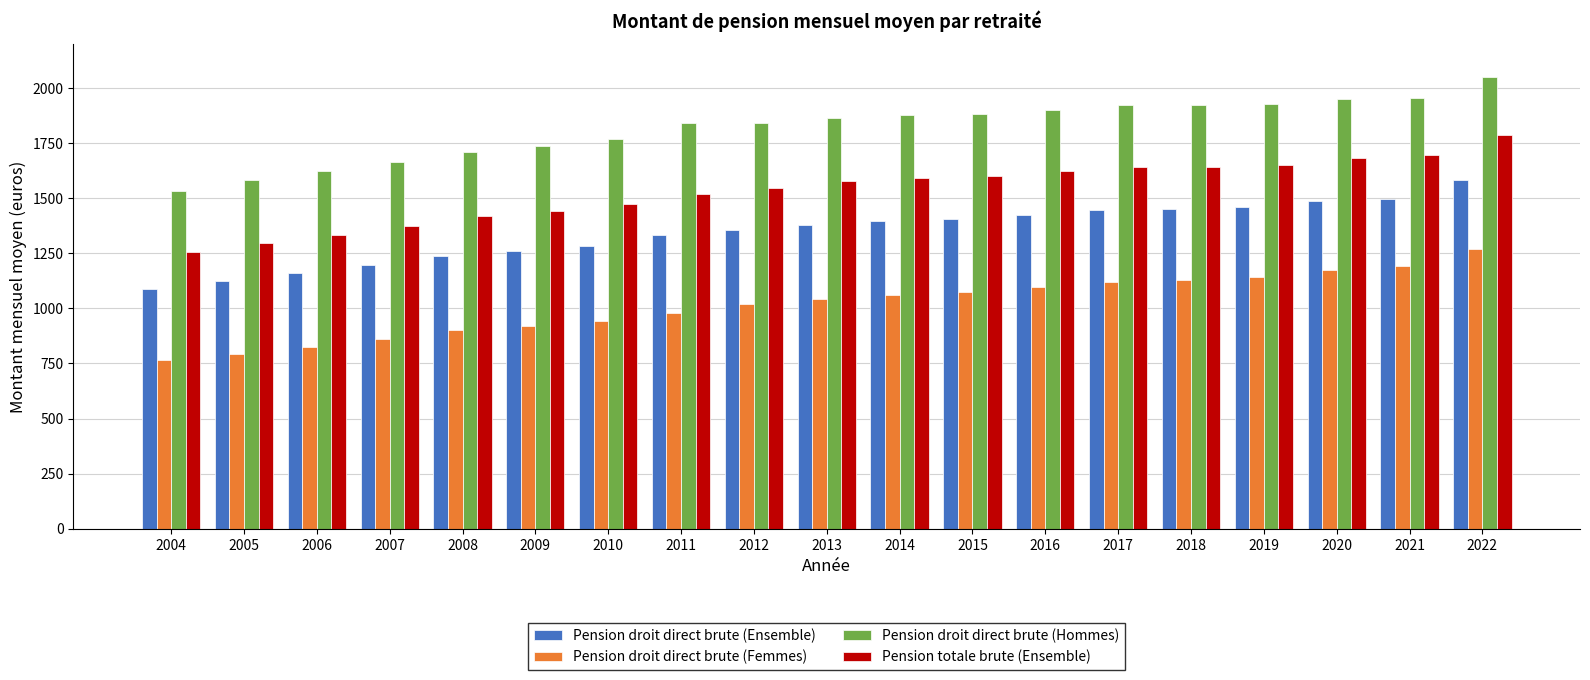

Rank the series at 2019 from highest to lowest value.

Pension droit direct brute (Hommes), Pension totale brute (Ensemble), Pension droit direct brute (Ensemble), Pension droit direct brute (Femmes)